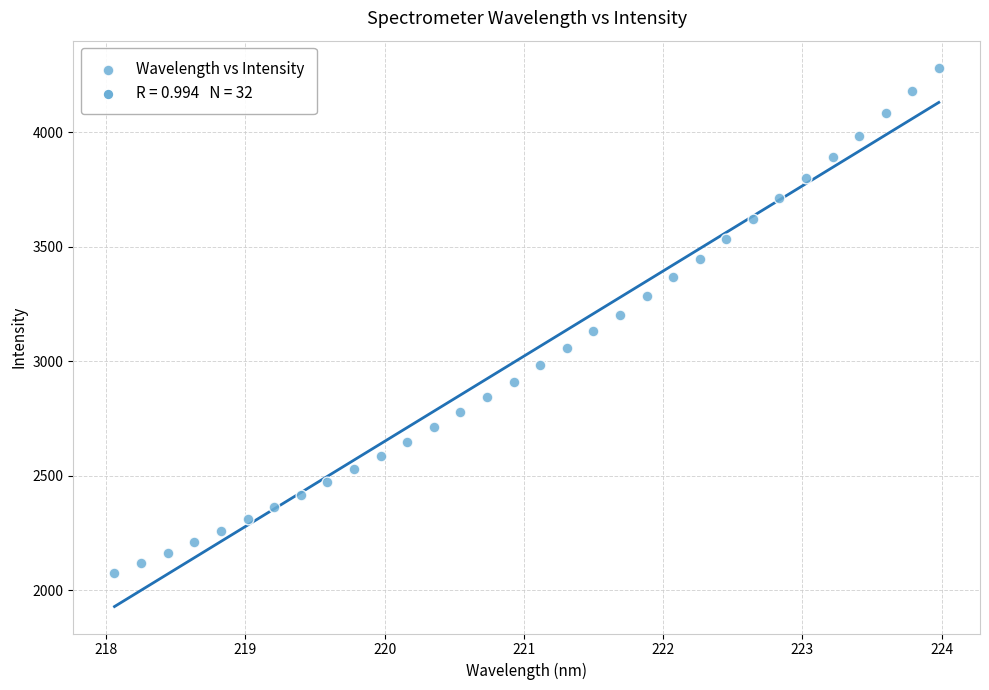

What is the range of X values (max minus min)?

5.9